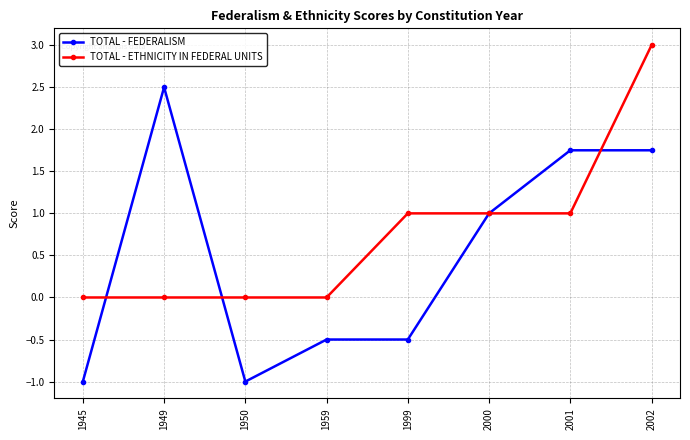

Count the number of categories in the chart.

8